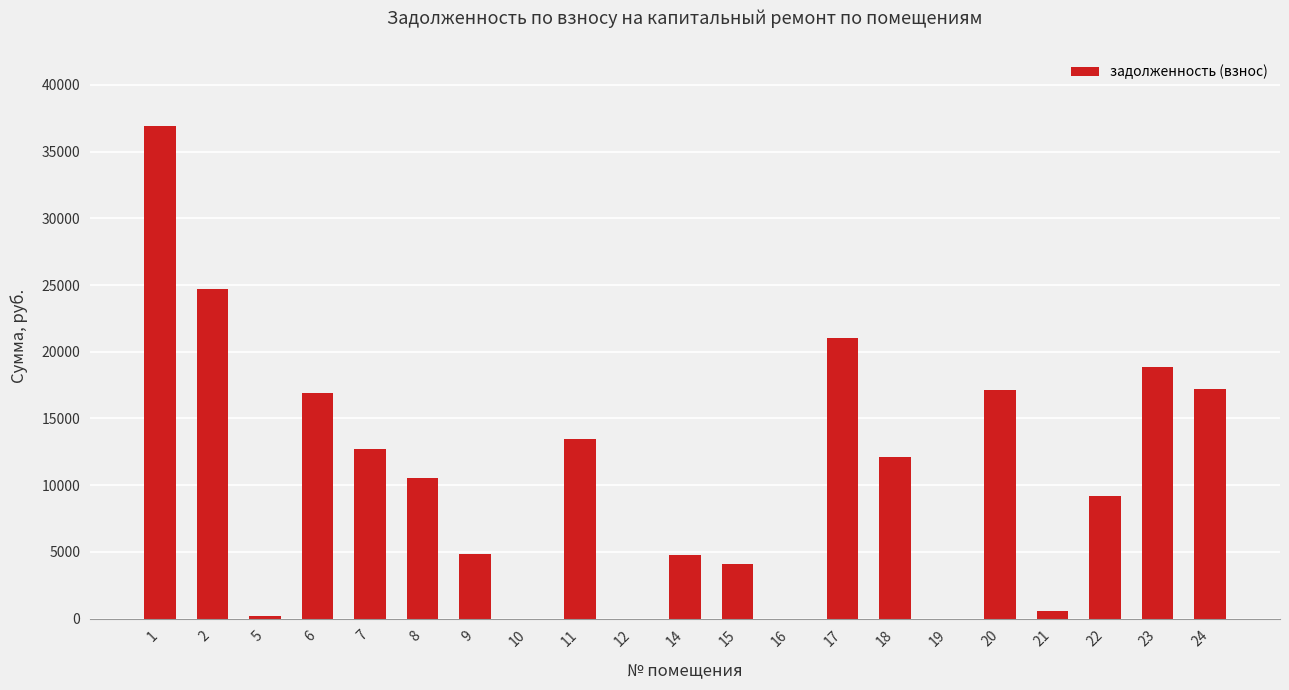

At which category does the chart reach its peak across all series?

1